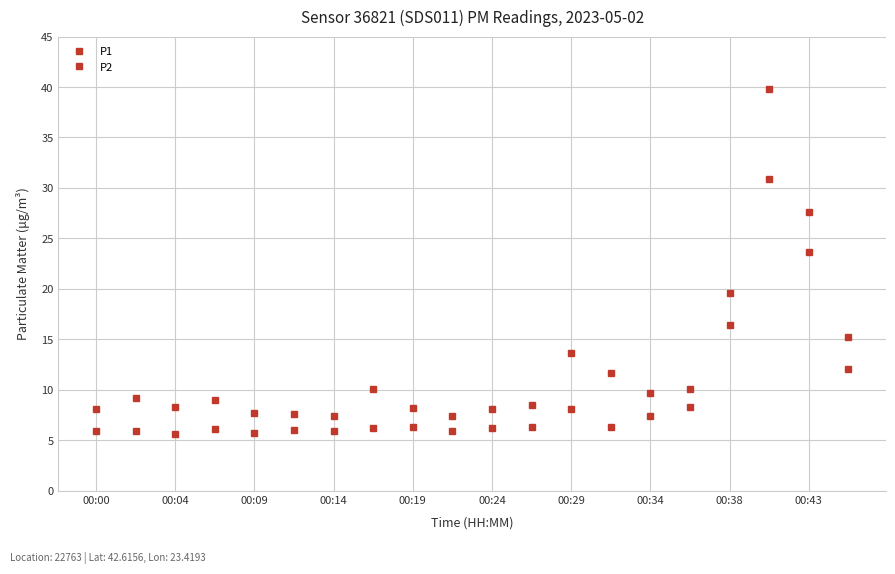

What is the maximum value shown in the chart?

39.8